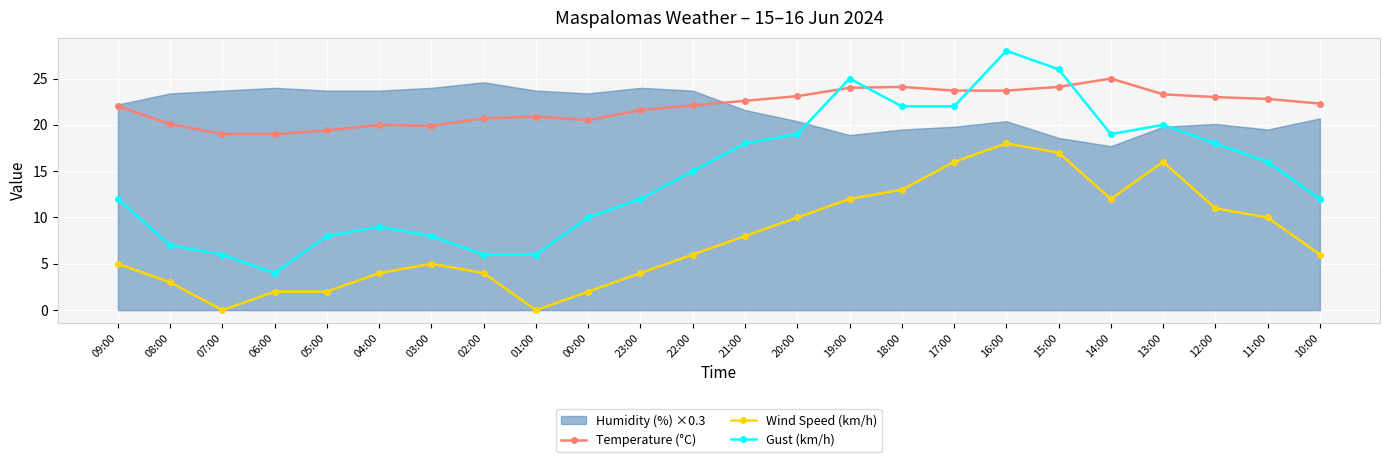

Is this an area chart (filled region under the line)?

No